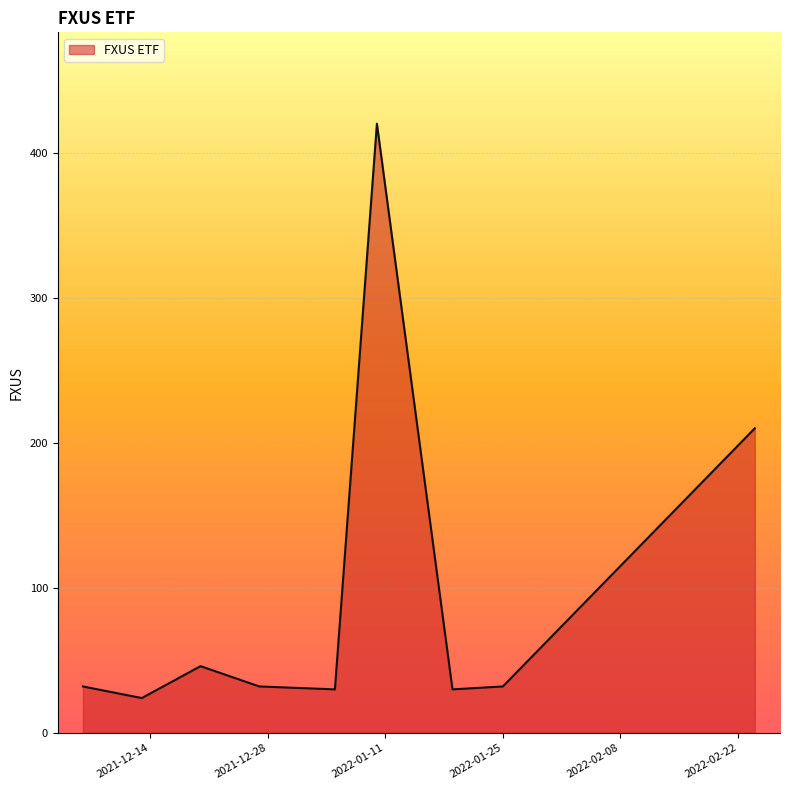

What is the greatest value displayed?

420